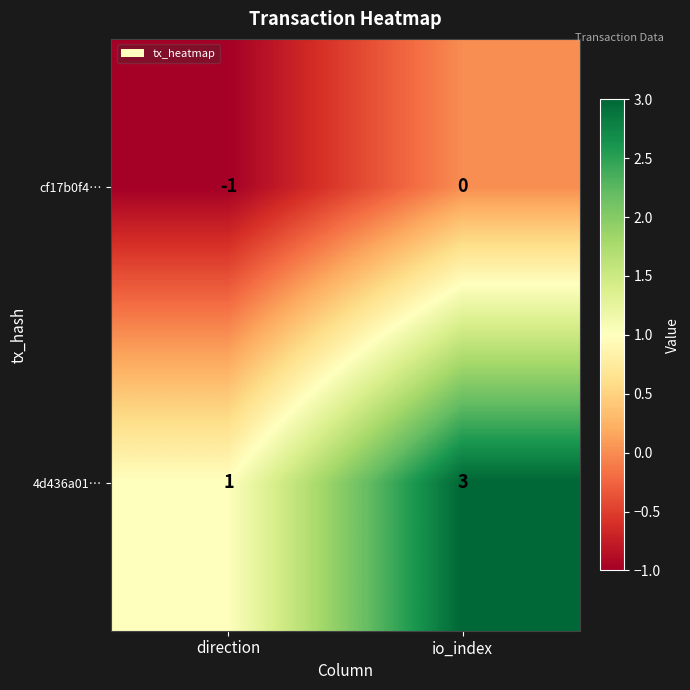

List the series in order of their overall mean, lowest first.

cf17b0f4…, 4d436a01…